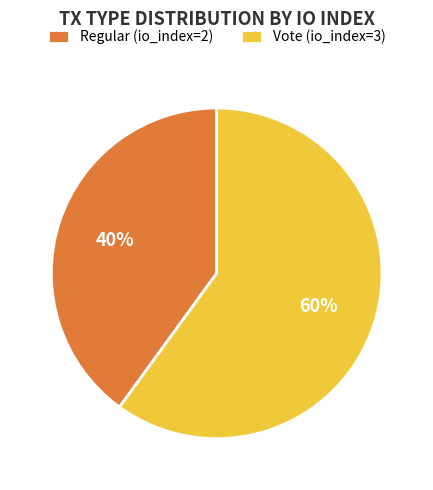

To the nearest percent, what is the combined percentage of Vote (io_index=3) and Regular (io_index=2)?

100%